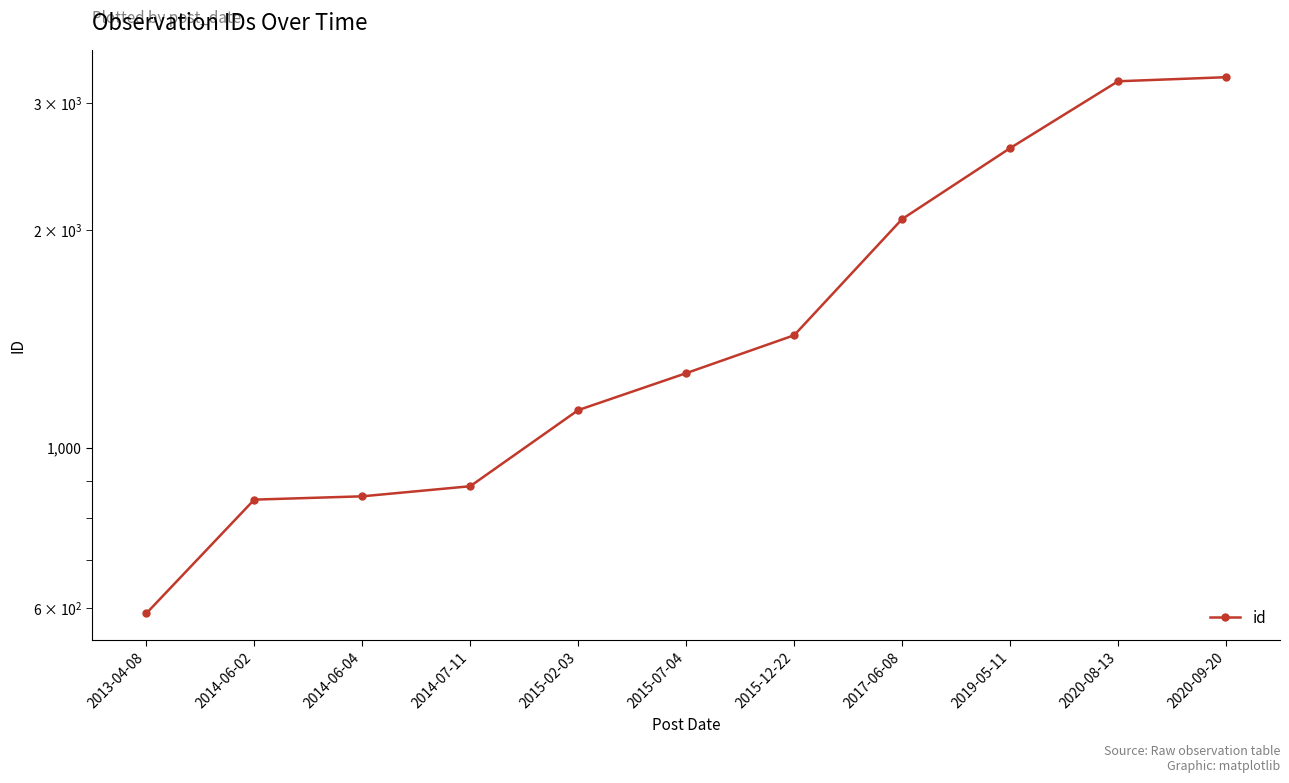

What is the minimum value shown in the chart?

590